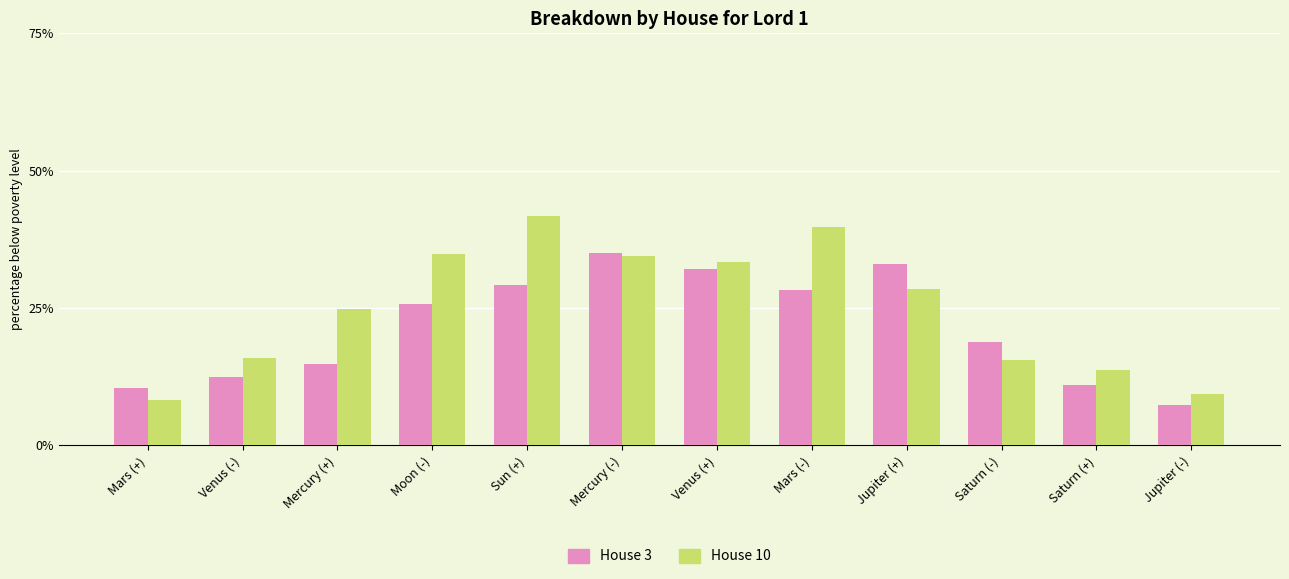

What is the spread (max minus min) of values at Sun (+)?

12.6